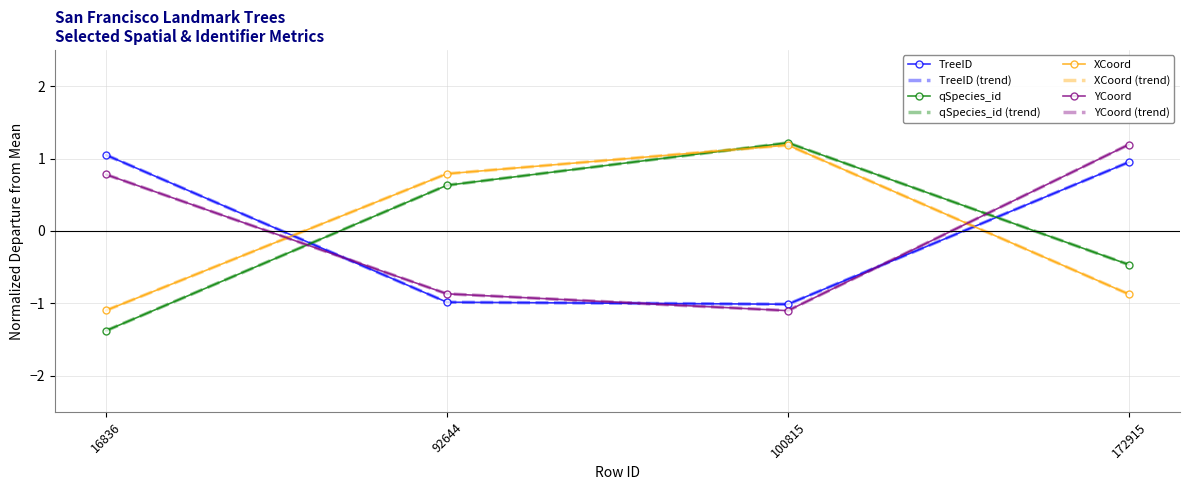

At which label is YCoord closest to 0?

16836